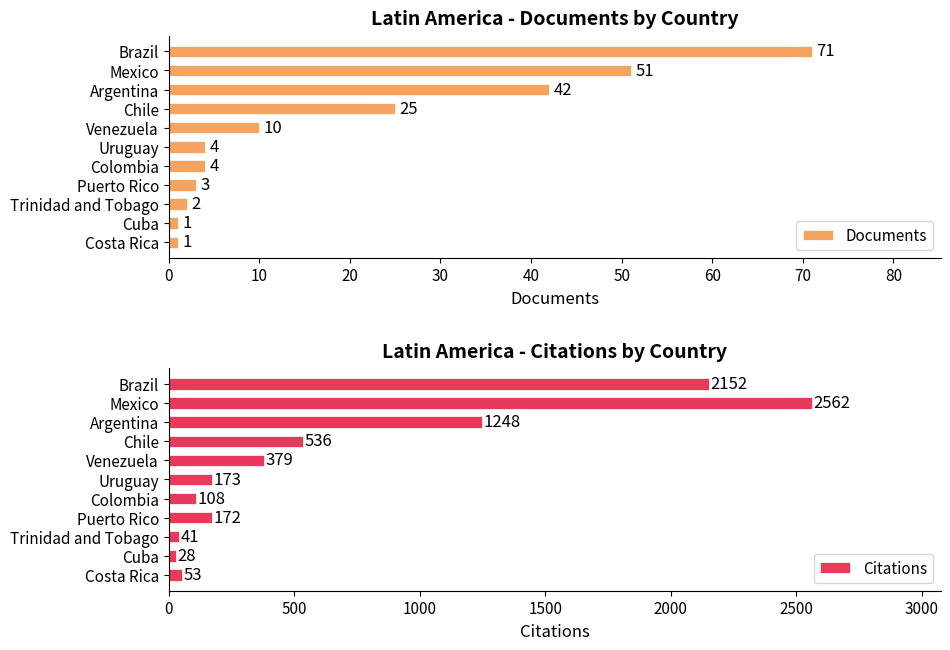

The Citations series shows 2562 at Mexico. True or false?

True